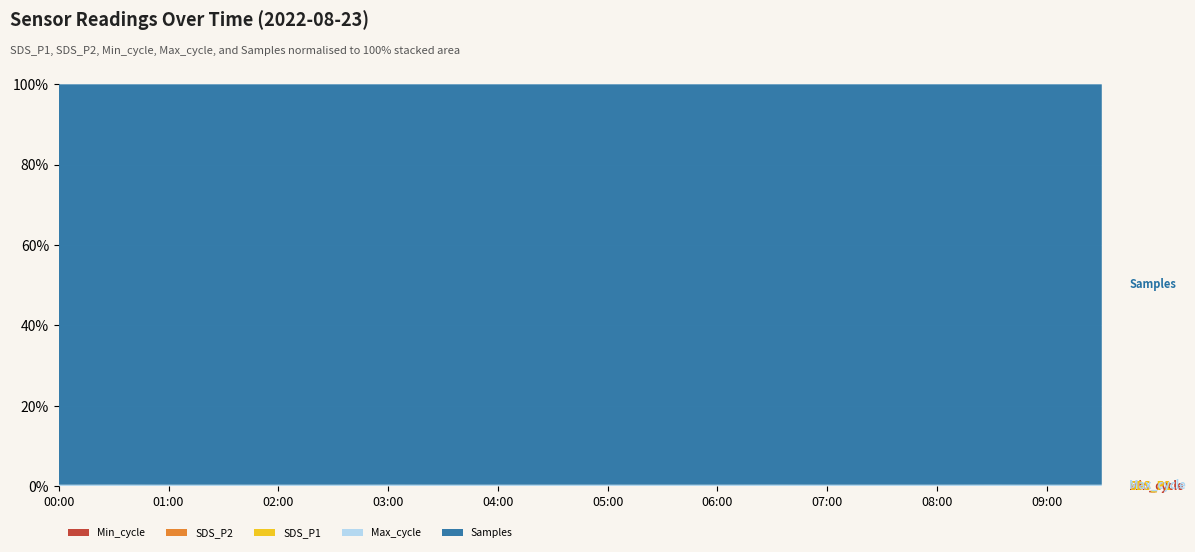

Reading right to left, what are all the values shown in this chart?

Min_cycle: 28.0	28.0	28.0	28.0	28.0	28.0	28.0	28.0	28.0	28.0	28.0	28.0	28.0	28.0	28.0	28.0	28.0	28.0	28.0	28.0
SDS_P2: 1.4	1.6	1.4	1.8	1.7	1.6	1.4	1.5	1.6	1.5	1.4	1.5	1.5	1.6	1.5	1.8	1.6	1.7	1.6	1.5
SDS_P1: 2.0	2.0	2.8	3.5	3.7	3.0	1.6	2.5	2.6	5.8	3.3	1.6	2.9	2.3	3.3	3.7	2.7	2.7	1.9	4.0
Max_cycle: 20231.0	20253.0	20939.0	20218.0	20225.0	20218.0	20707.0	20286.0	20233.0	20294.0	20226.0	20223.0	20284.0	20713.0	20222.0	20218.0	20305.0	20220.0	21019.0	20263.0
Samples: 5064354.0	5043542.0	5069319.0	5058336.0	5044500.0	5040000.0	5032210.0	5047547.0	5077895.0	5045200.0	5043716.0	5055475.0	5043711.0	5038503.0	5052413.0	5065730.0	5058488.0	5034276.0	5032438.0	5055992.0